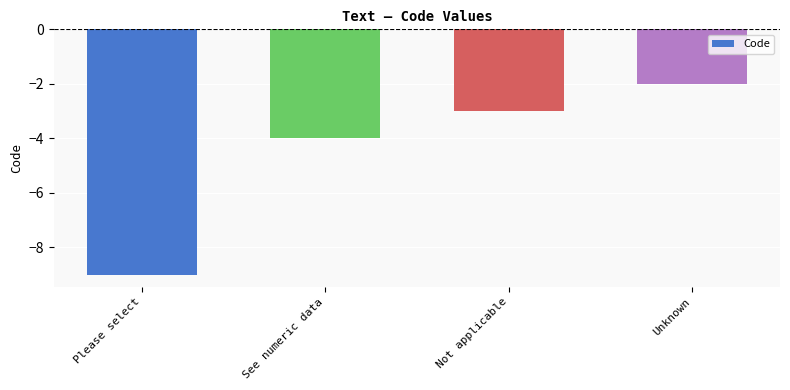

Where is the data nearest to the value -5?

See numeric data